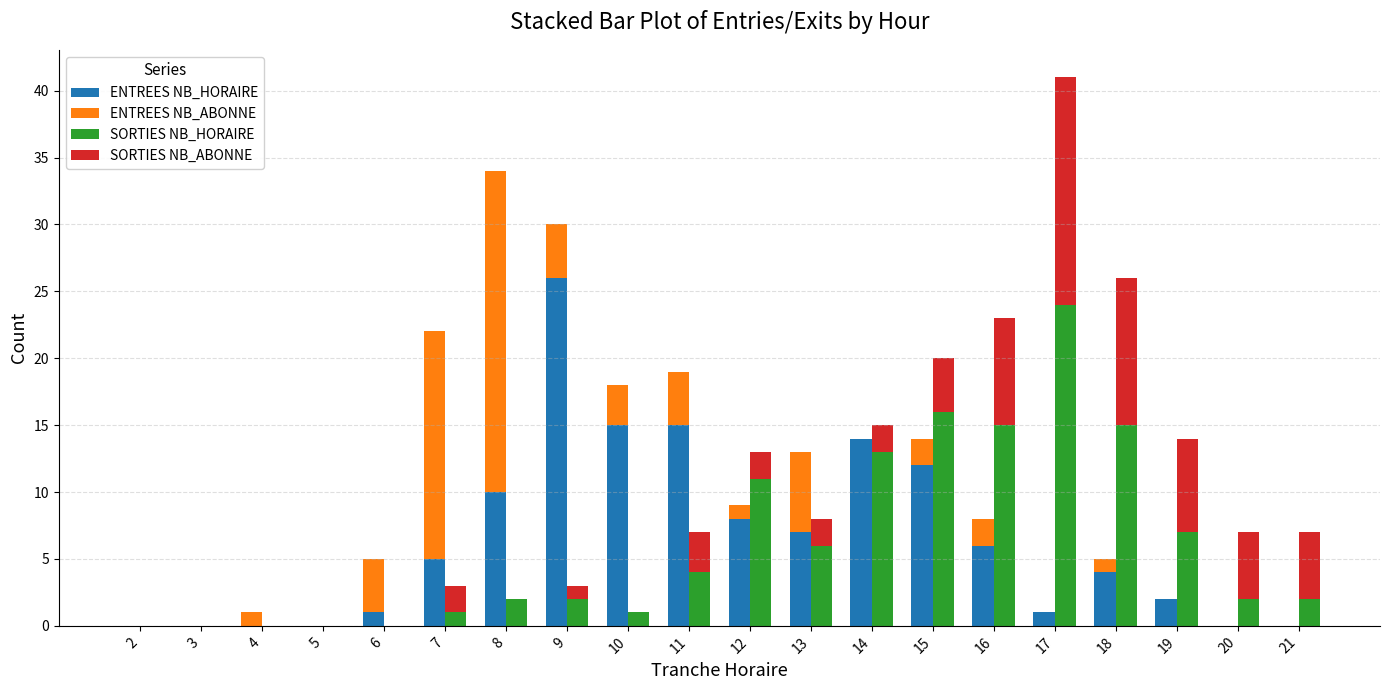

Reading right to left, list all the values displayed in this chart.

ENTREES NB_HORAIRE: 21=0	20=0	19=2	18=4	17=1	16=6	15=12	14=14	13=7	12=8	11=15	10=15	9=26	8=10	7=5	6=1	5=0	4=0	3=0	2=0
ENTREES NB_ABONNE: 21=0	20=0	19=0	18=1	17=0	16=2	15=2	14=0	13=6	12=1	11=4	10=3	9=4	8=24	7=17	6=4	5=0	4=1	3=0	2=0
SORTIES NB_HORAIRE: 21=2	20=2	19=7	18=15	17=24	16=15	15=16	14=13	13=6	12=11	11=4	10=1	9=2	8=2	7=1	6=0	5=0	4=0	3=0	2=0
SORTIES NB_ABONNE: 21=5	20=5	19=7	18=11	17=17	16=8	15=4	14=2	13=2	12=2	11=3	10=0	9=1	8=0	7=2	6=0	5=0	4=0	3=0	2=0